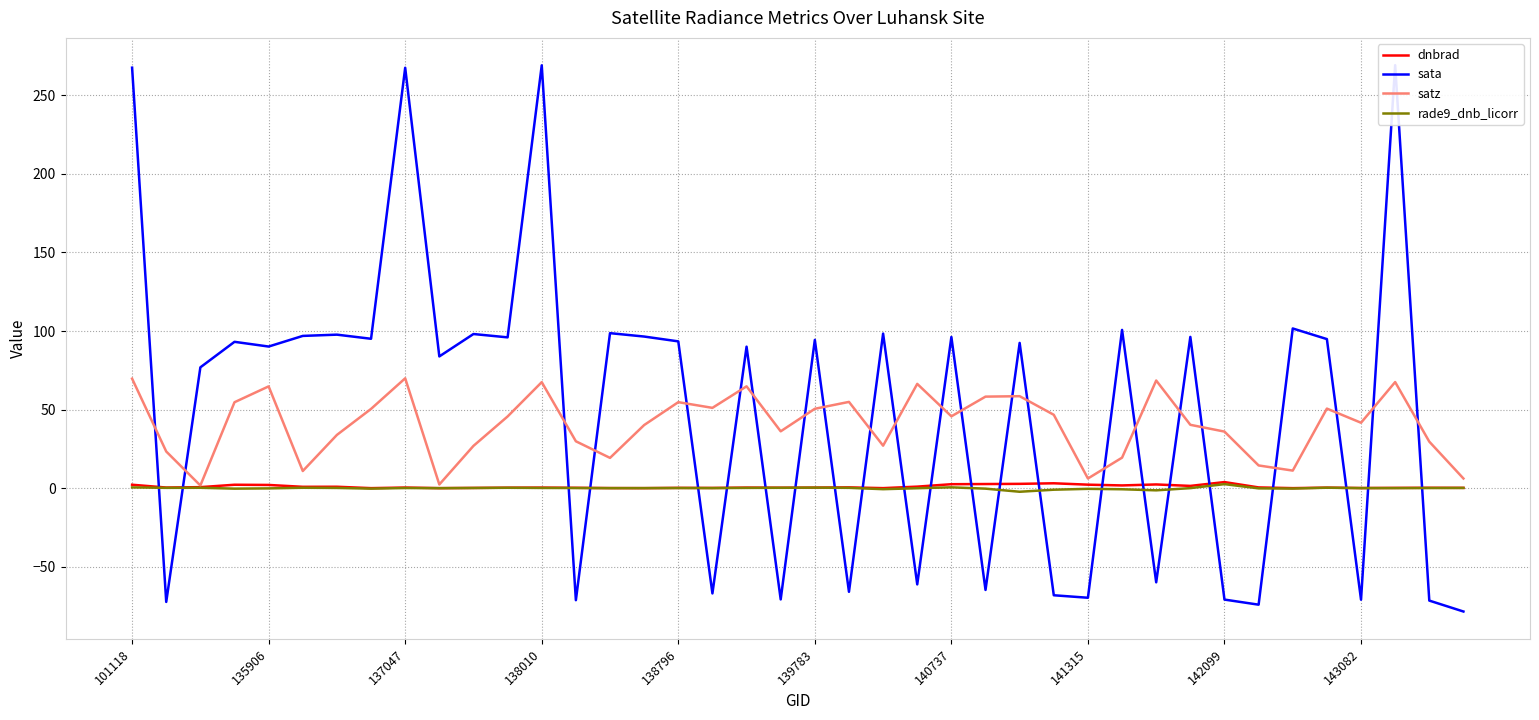

What is the difference between the second highest and second lowest values in the dnbrad series?

3.1